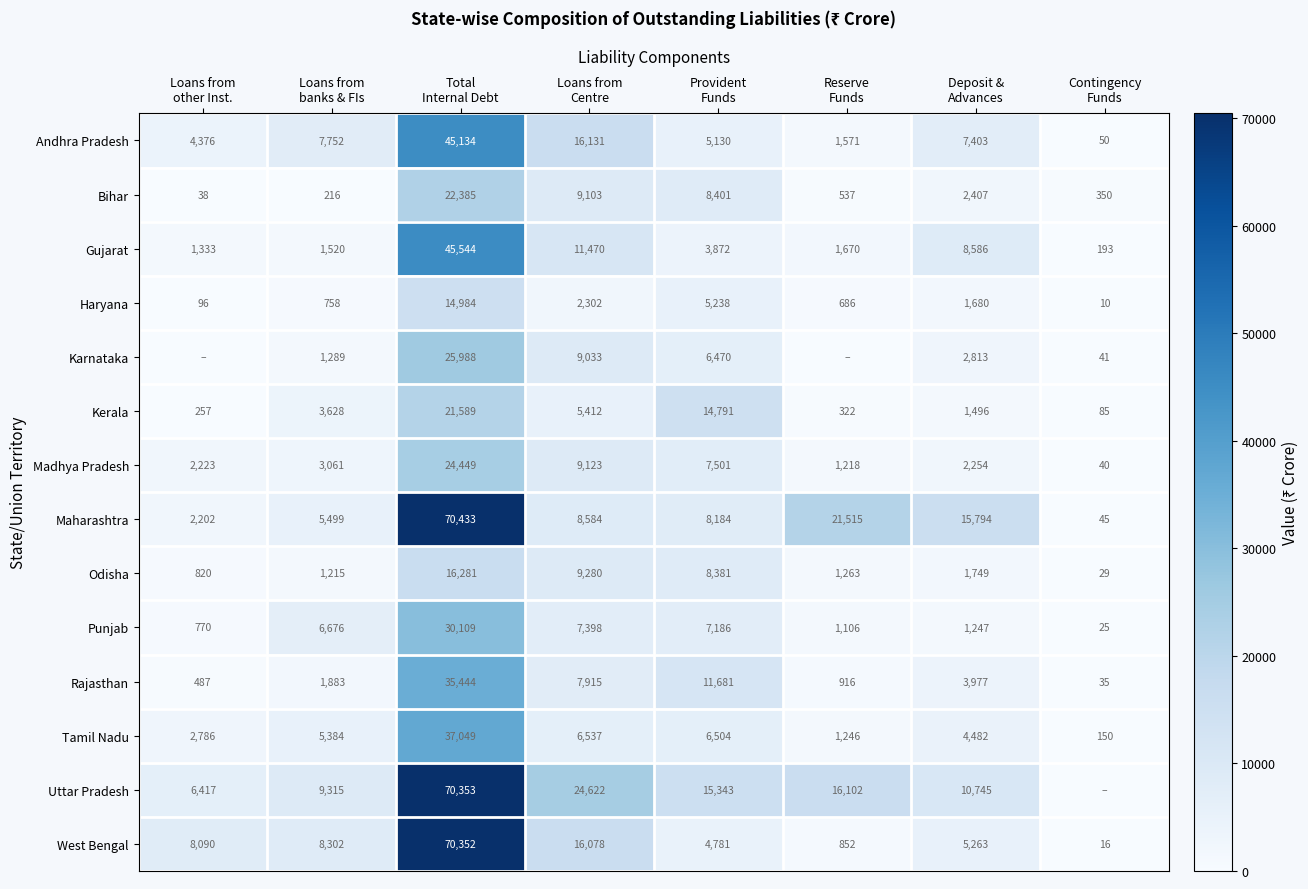

What is the minimum value for West Bengal?

16